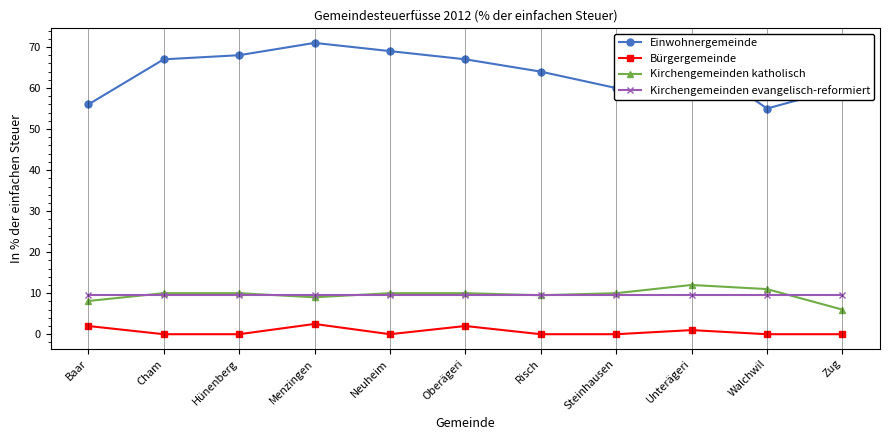

How many lines are shown in the chart?

4